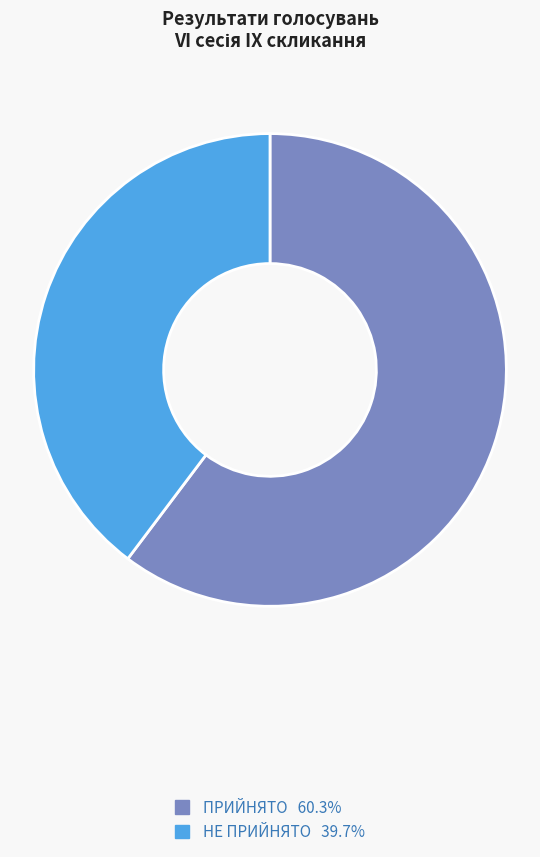

How many segments does this pie chart have?

2